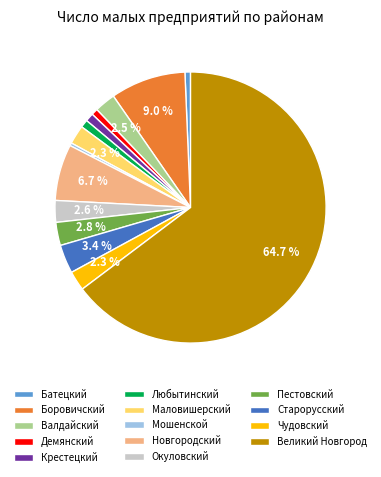

Which category accounts for the majority?

Великий Новгород